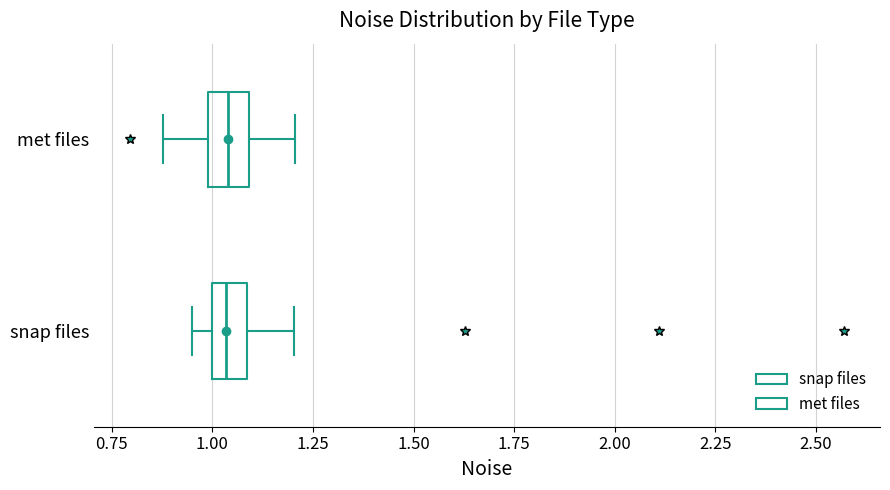

Where is the left edge of the box for snap files on the x-axis? The values are not printed on the chart, so give them approximately, as read against the axis.

1.00